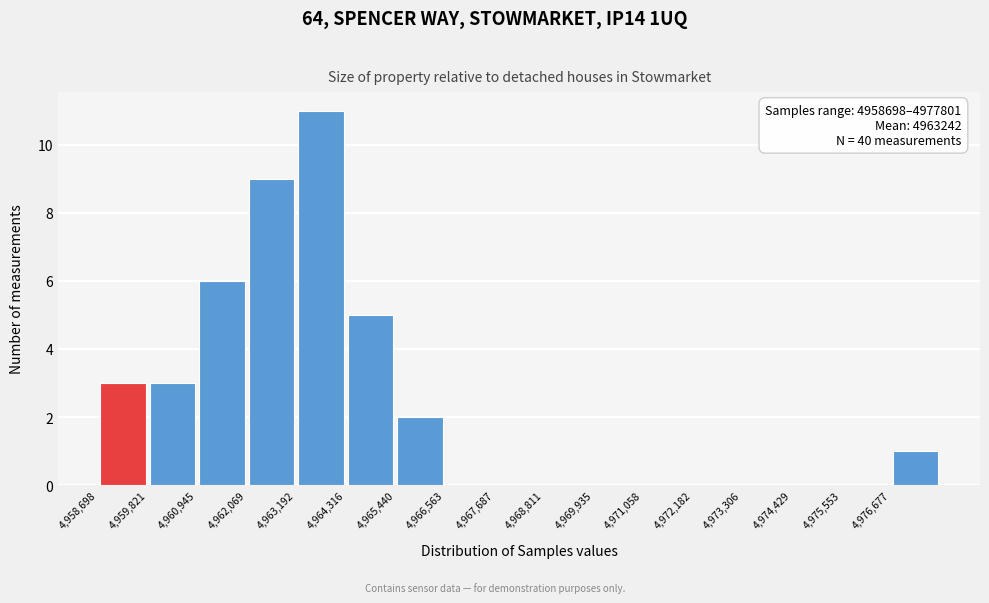

Which range on the x-axis has the tallest bar?

4963200 to 4964400